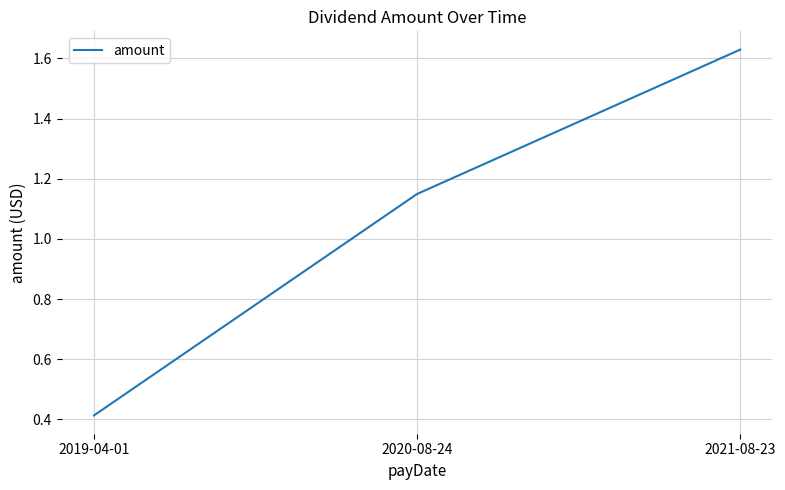

What position from the right is 2020-08-24?

2